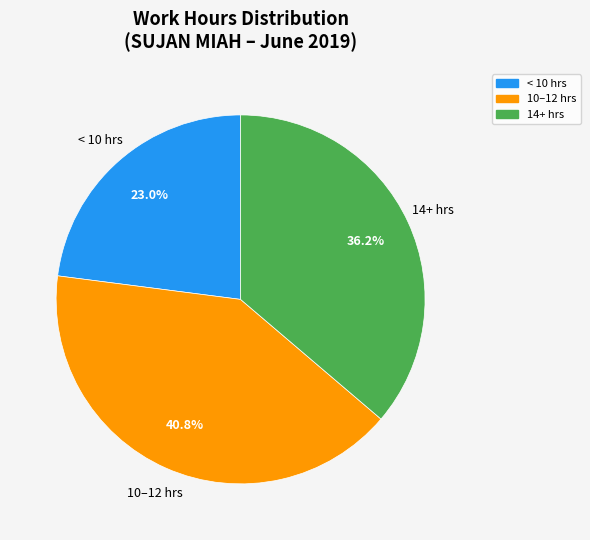

Does any single category account for the majority?

No